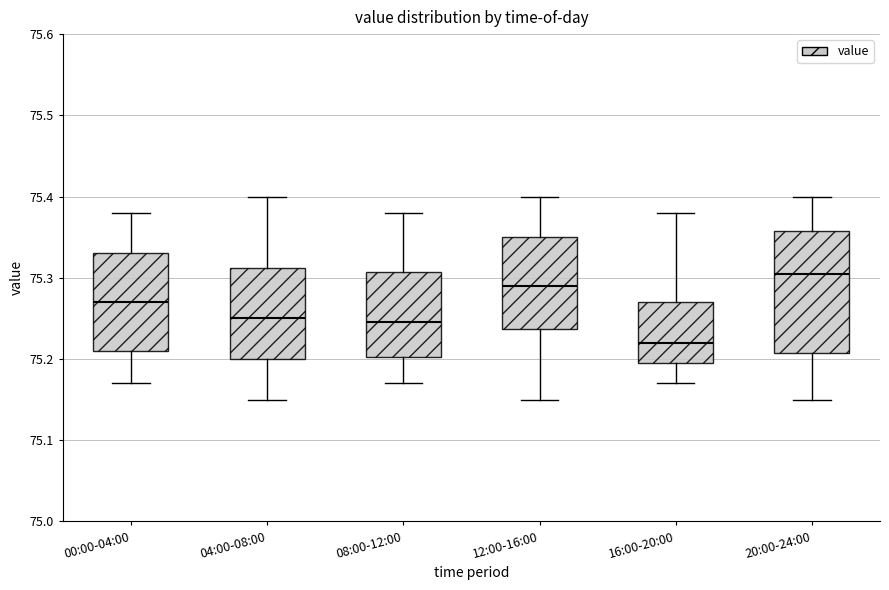

Which box is the tallest, from its lower edge to its upper edge?

20:00-24:00